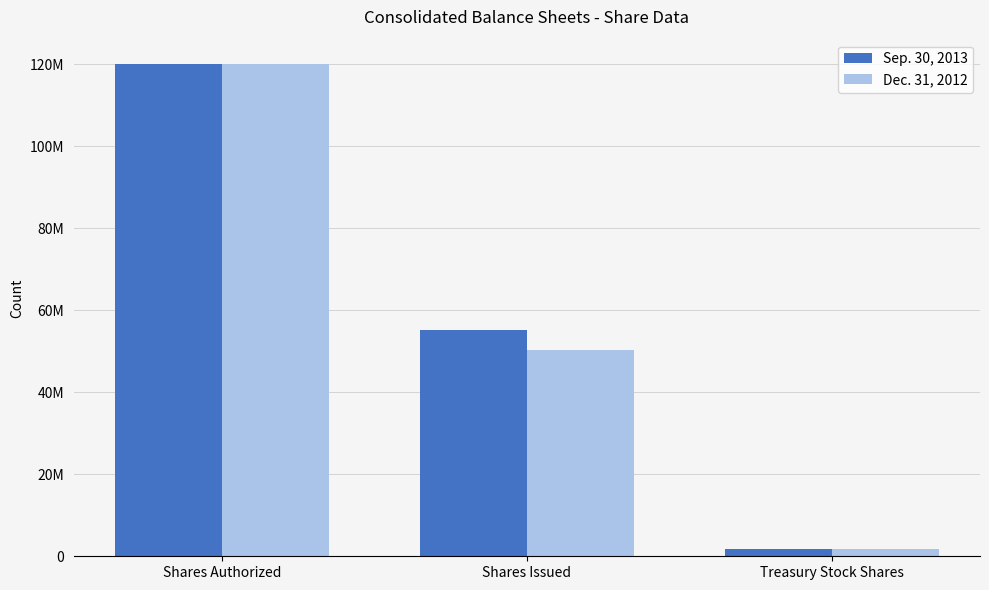

Are the bars grouped side by side (vs. stacked)?

Yes